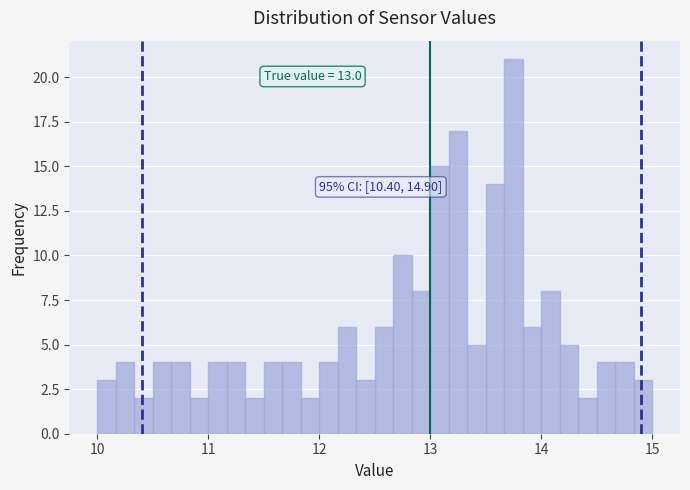

Around what value on the x-axis is the tallest bar? Give the approximate position of its centre, as read against the axis.

13.8